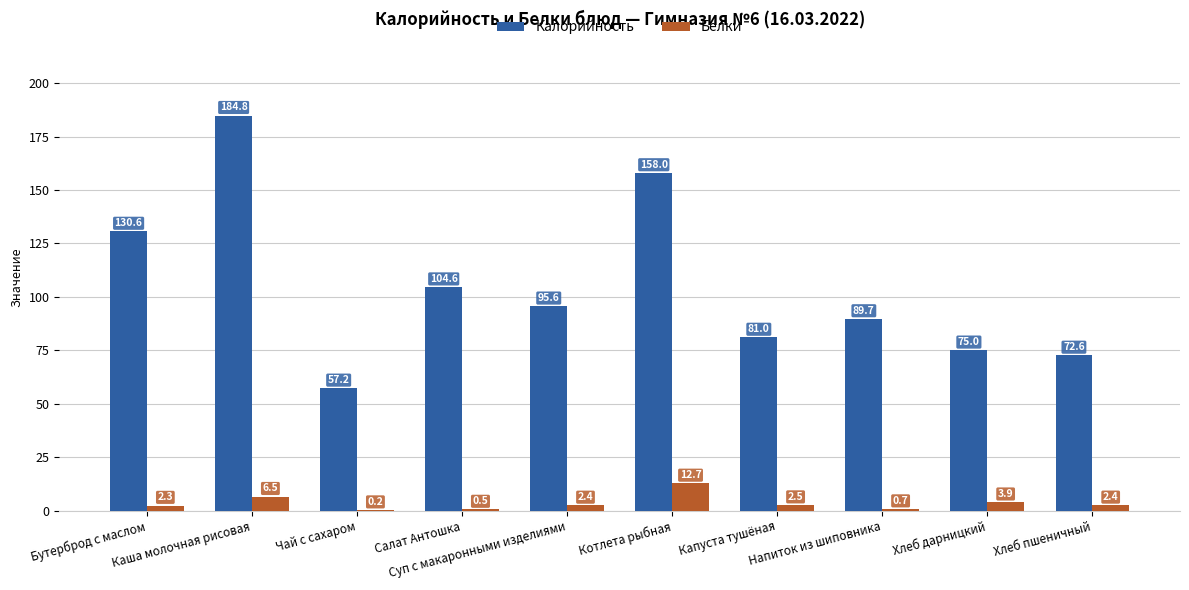

Which series has the largest total across all categories?

Калорийность